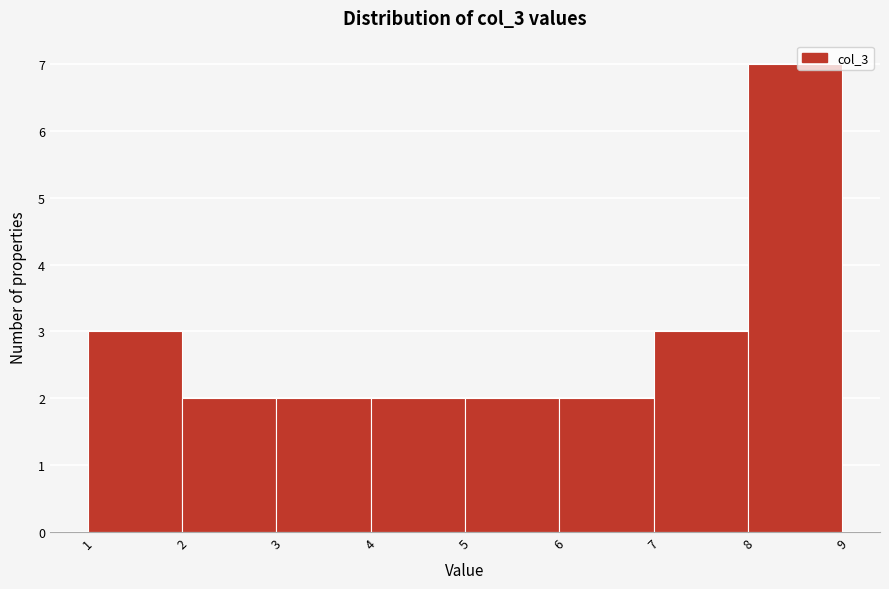

Which range on the x-axis has the tallest bar?

8 to 9